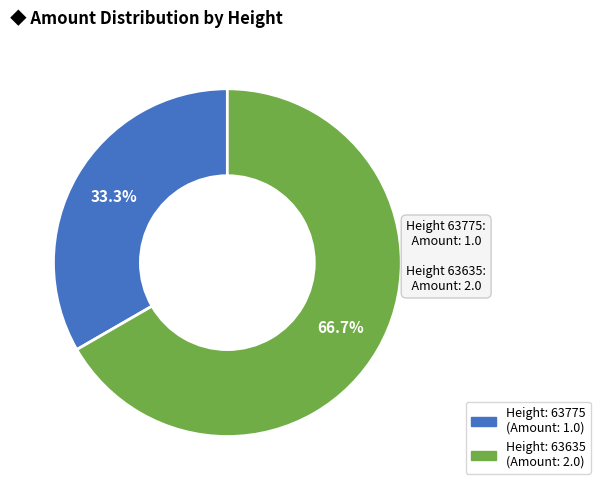

Is there a majority slice in this chart?

Yes